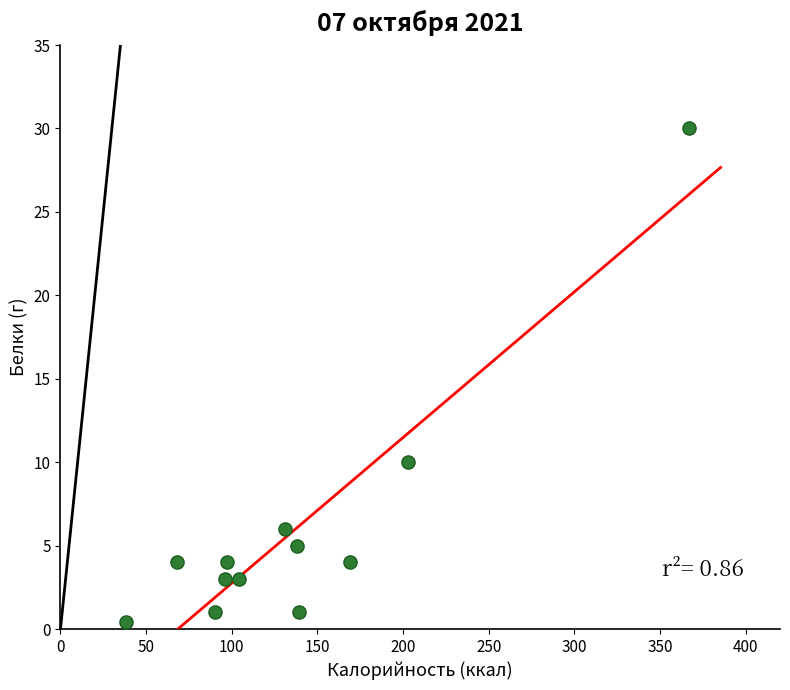

What Y value in the scatter plot is closest to 15?

10.0